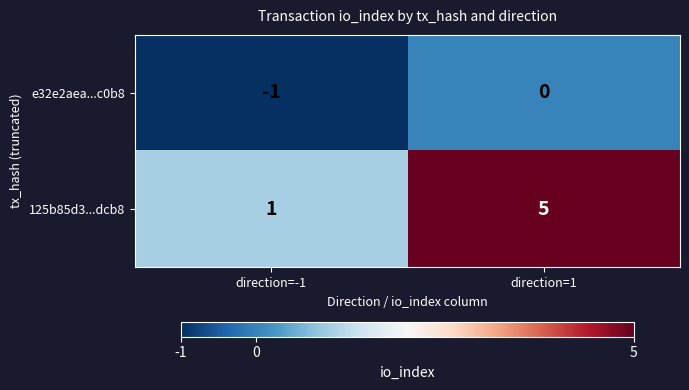

Where is 125b85d3...dcb8 nearest to the value 3?

direction=-1